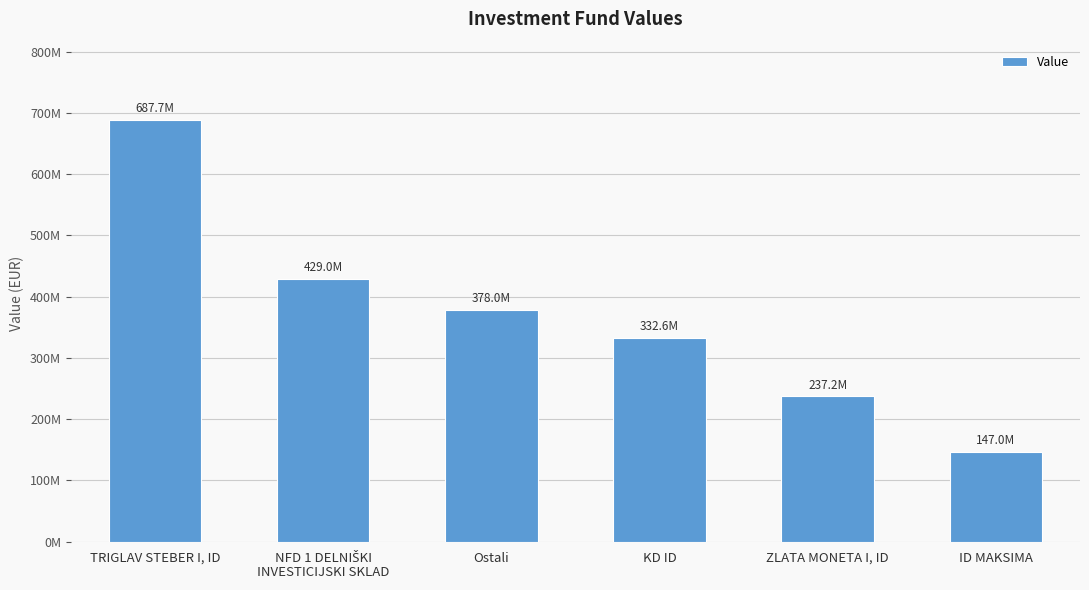

What is the sum of all values?

2211501853.1